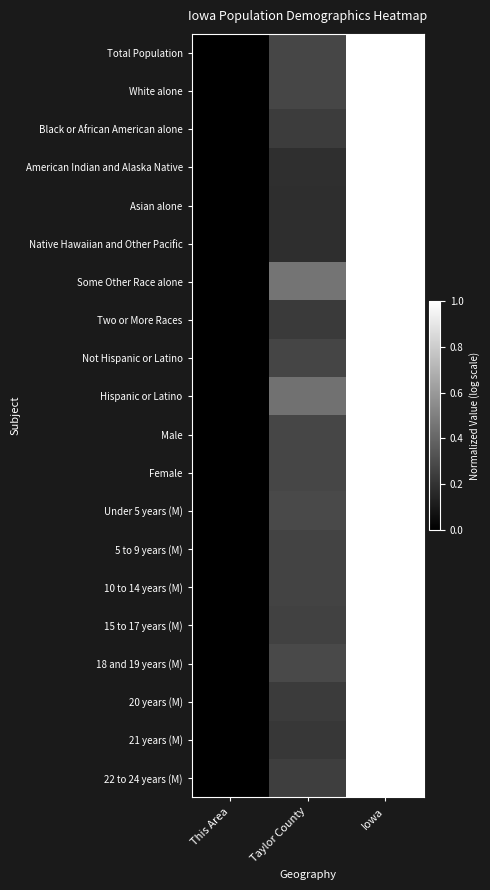

Rank the series by their maximum value, from highest to lowest.

Total Population, White alone, Black or African American alone, American Indian and Alaska Native, Asian alone, Native Hawaiian and Other Pacific, Some Other Race alone, Two or More Races, Not Hispanic or Latino, Hispanic or Latino, Male, Female, Under 5 years (M), 5 to 9 years (M), 10 to 14 years (M), 15 to 17 years (M), 18 and 19 years (M), 20 years (M), 21 years (M), 22 to 24 years (M)